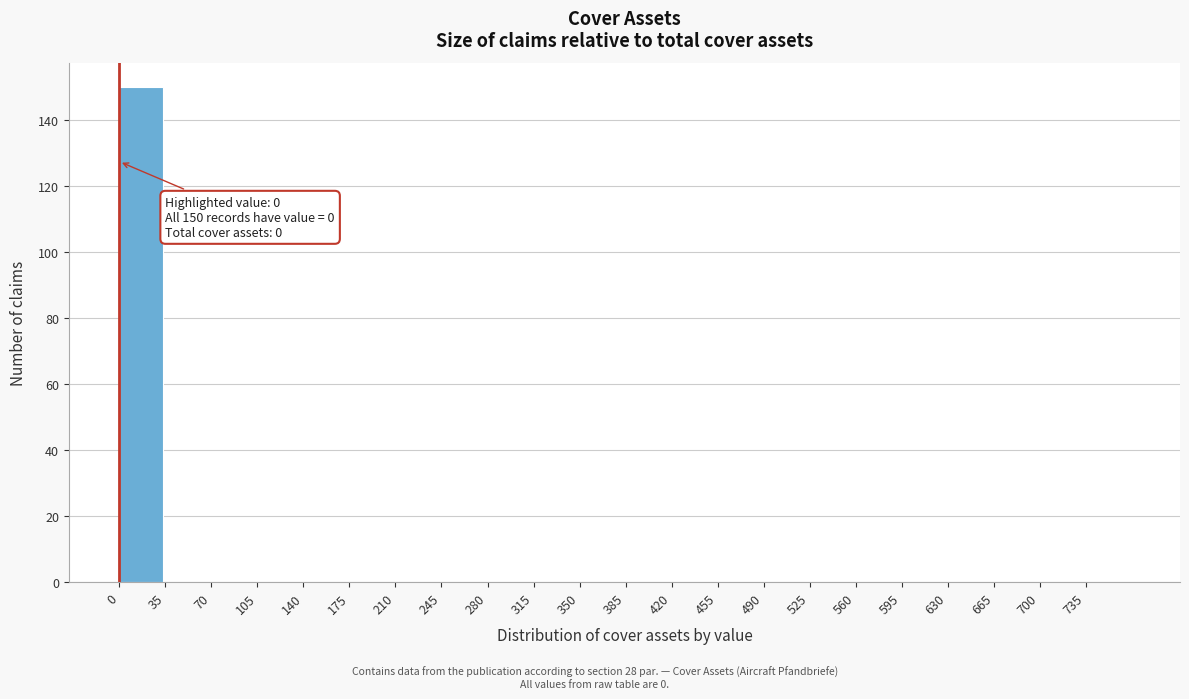

Over which range of the x-axis is the bar tallest?

0 to 35